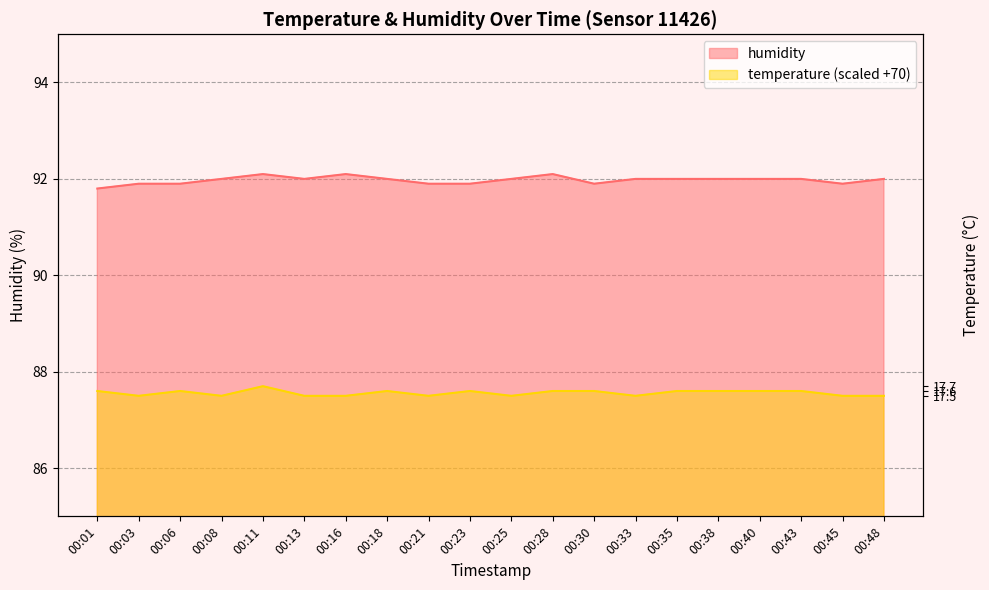

How many lines are shown in the chart?

2